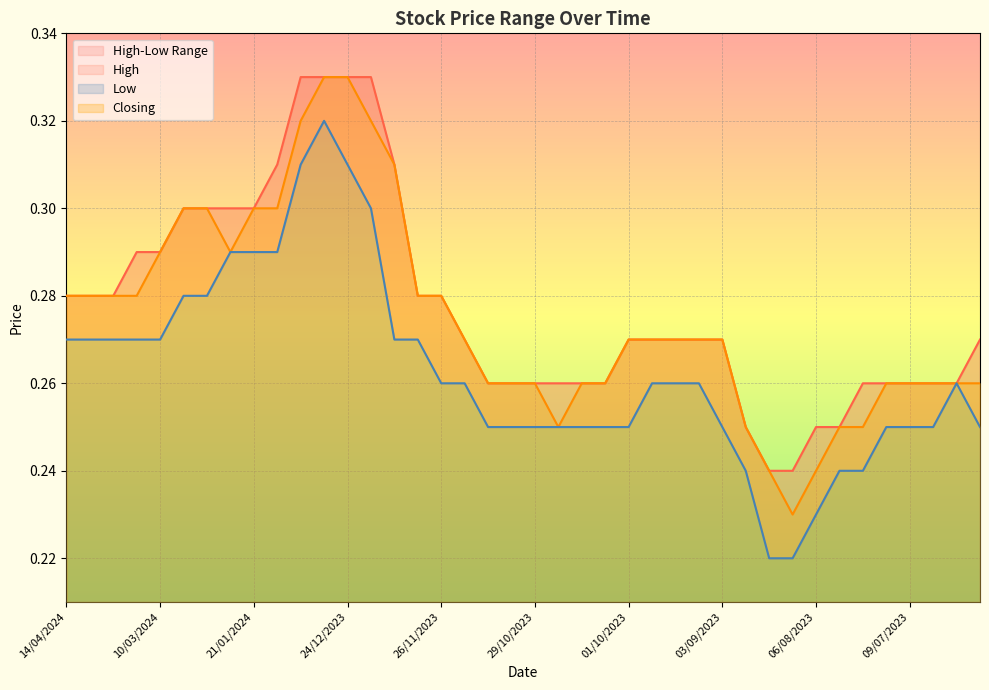

Which label corresponds to the smallest value in the chart?

20/08/2023